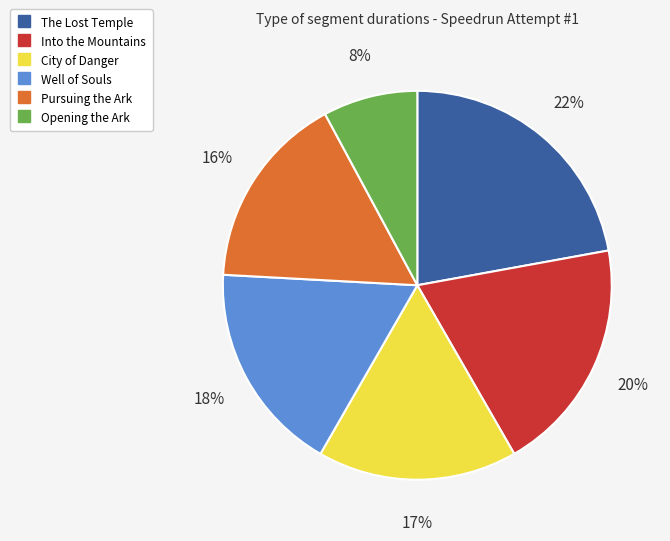

To the nearest percent, what is the difference between the largest and smallest slice percentages?

14%